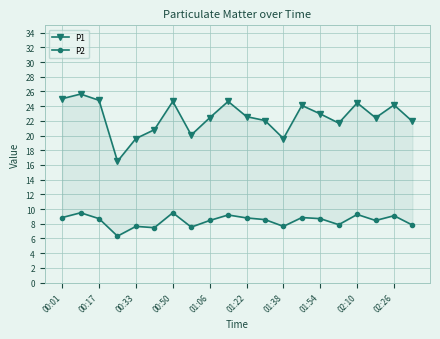

How many lines are shown in the chart?

2